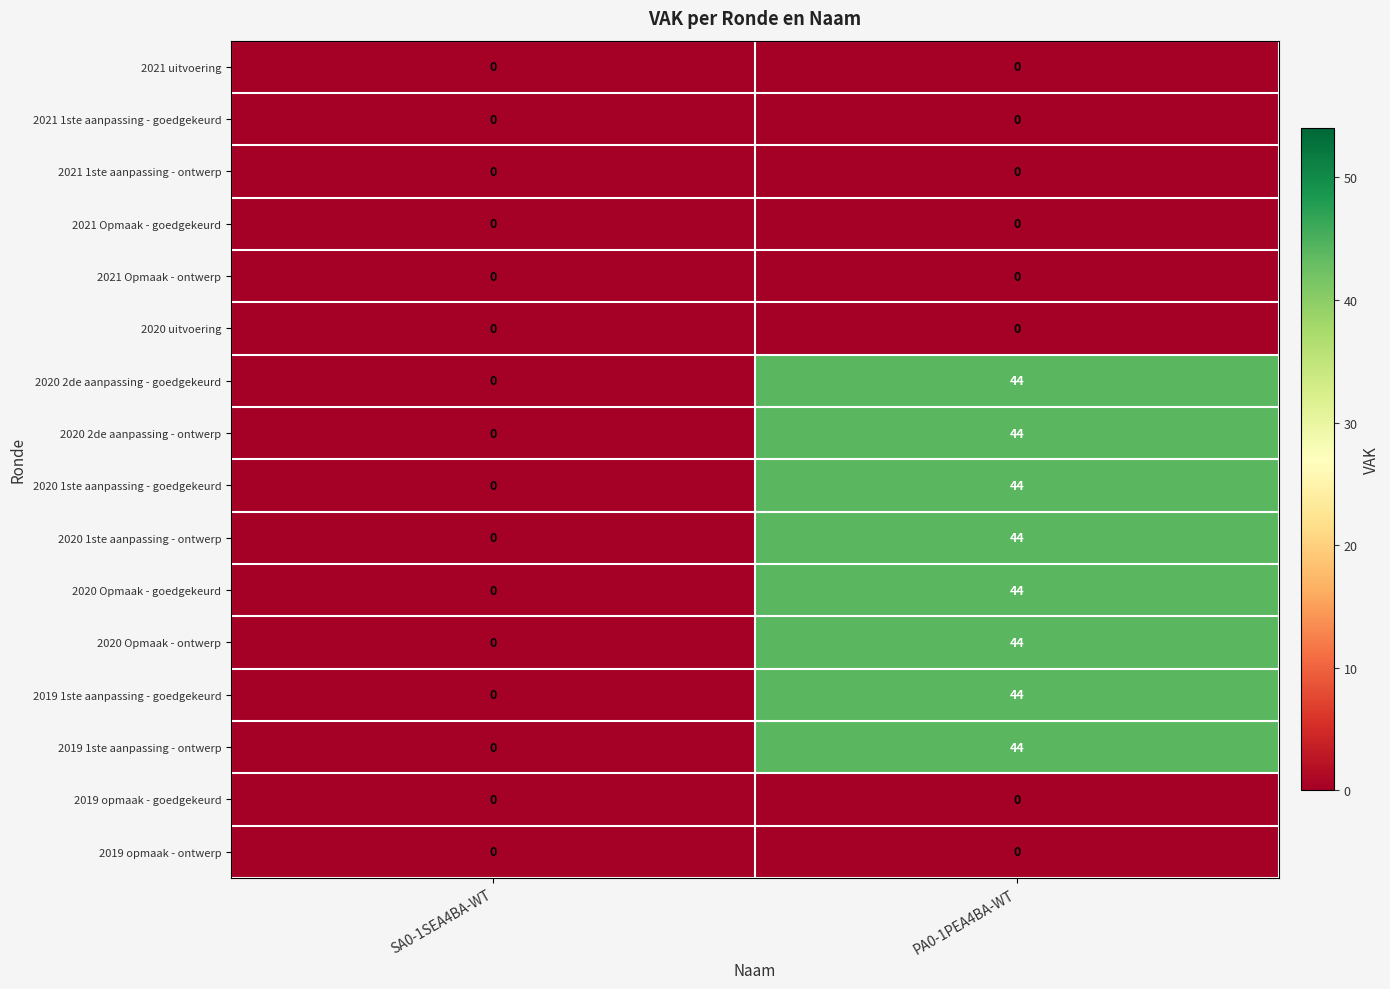

How many distinct data groups are displayed?

16